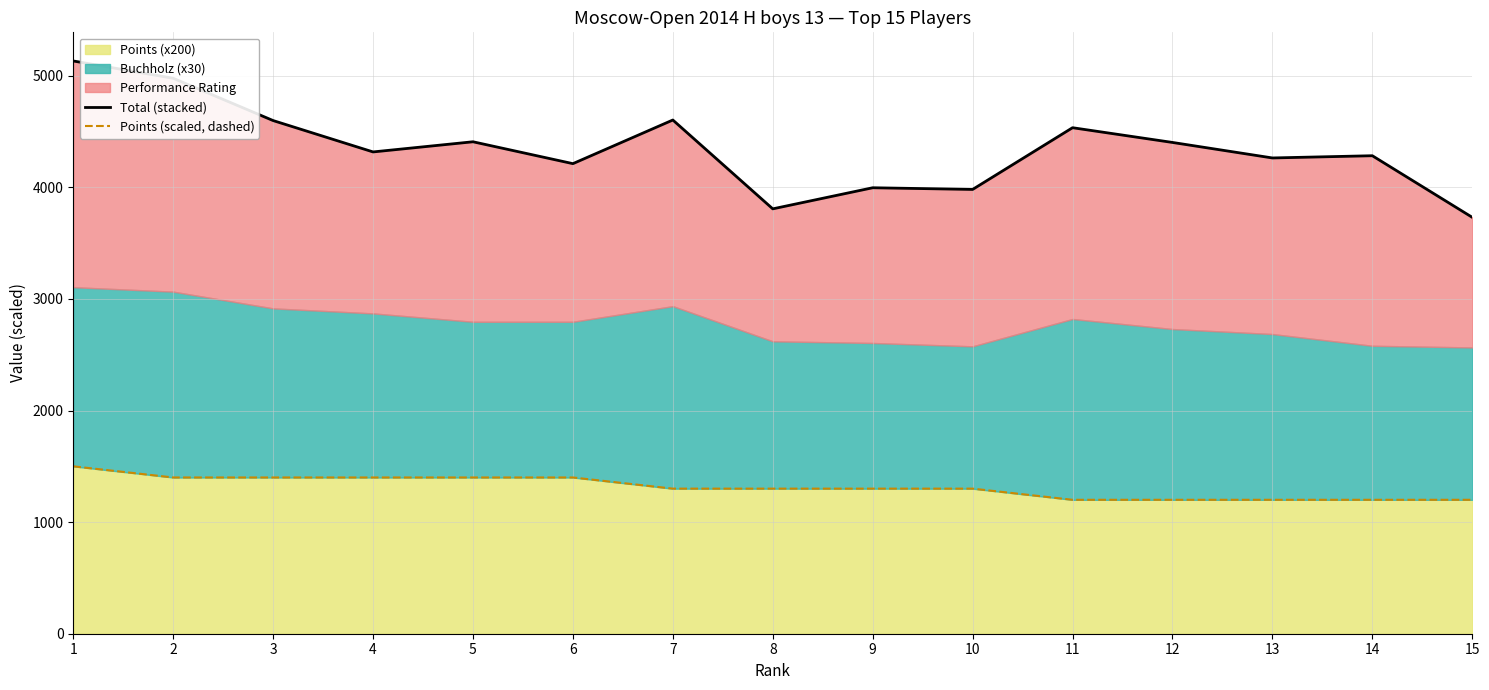

Is it true that Points (scaled, dashed) equals 2000 at 7?

False